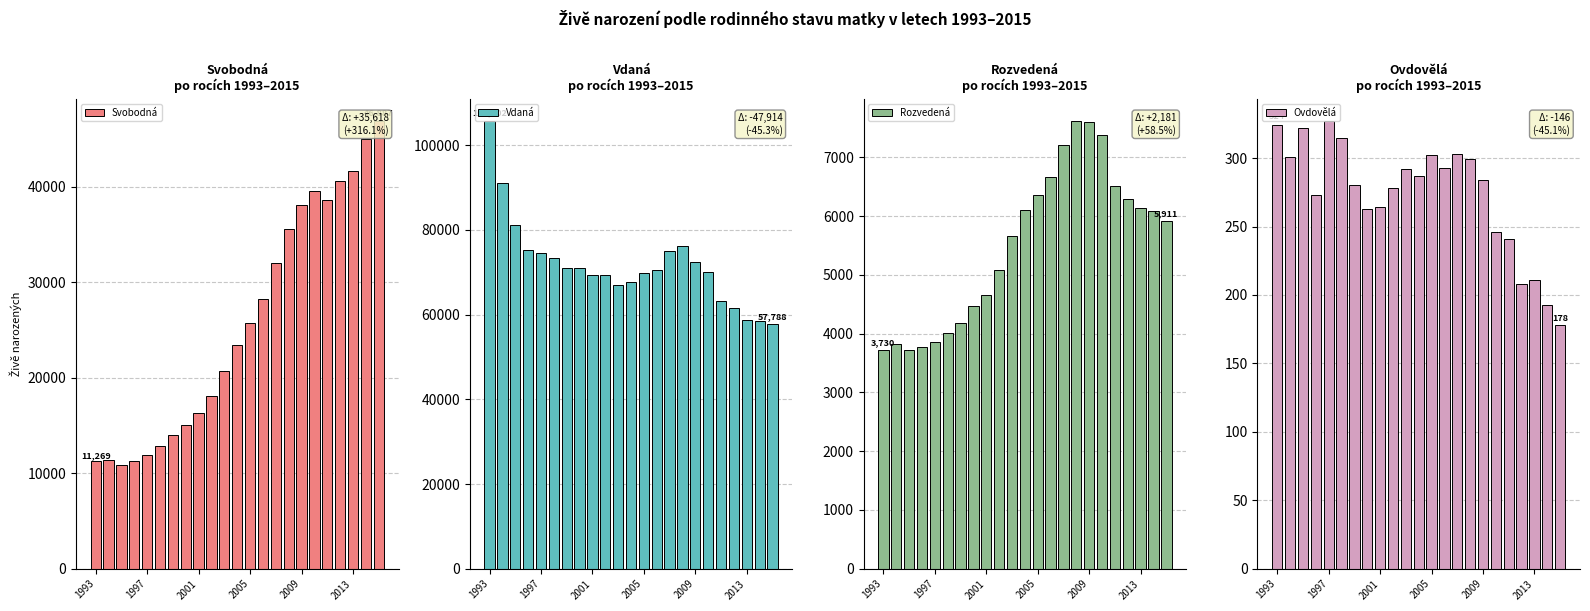

At which category does the chart reach its peak across all series?

1993